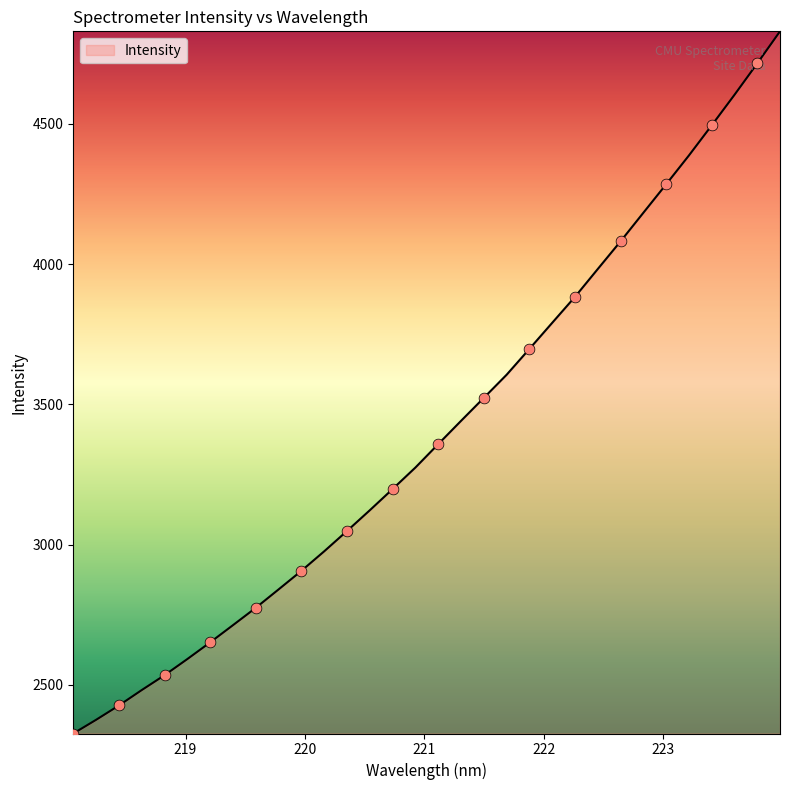

What is the smallest value displayed?

2327.1